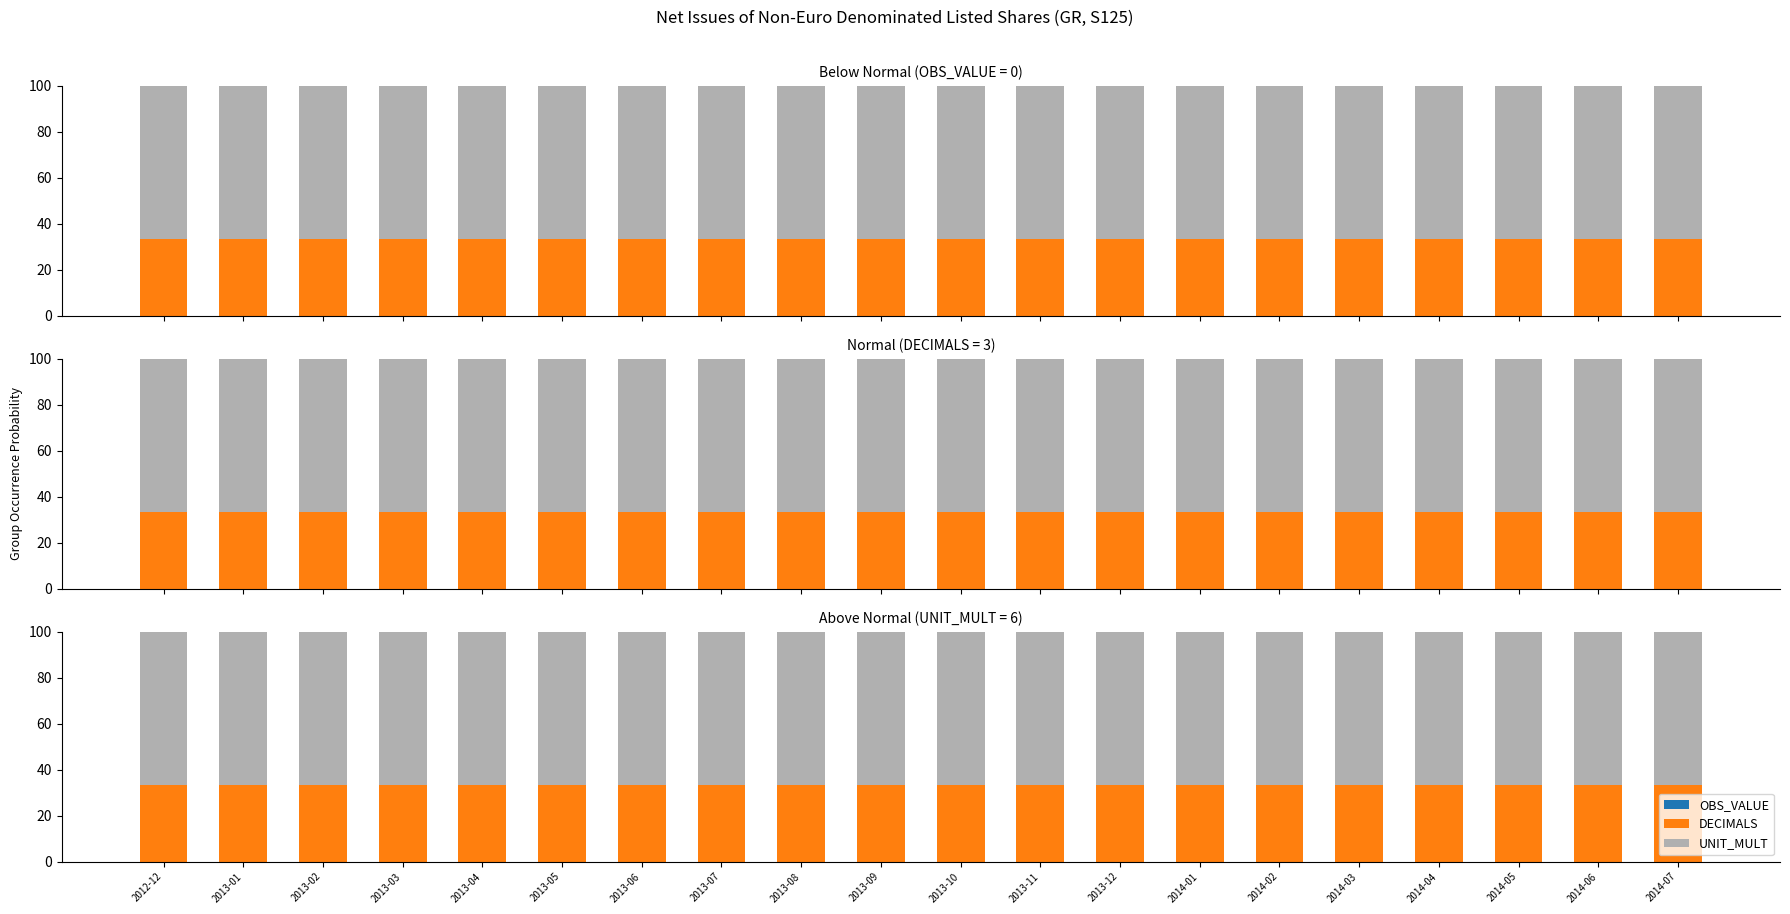

Which category has the highest value in the DECIMALS series?

2012-12